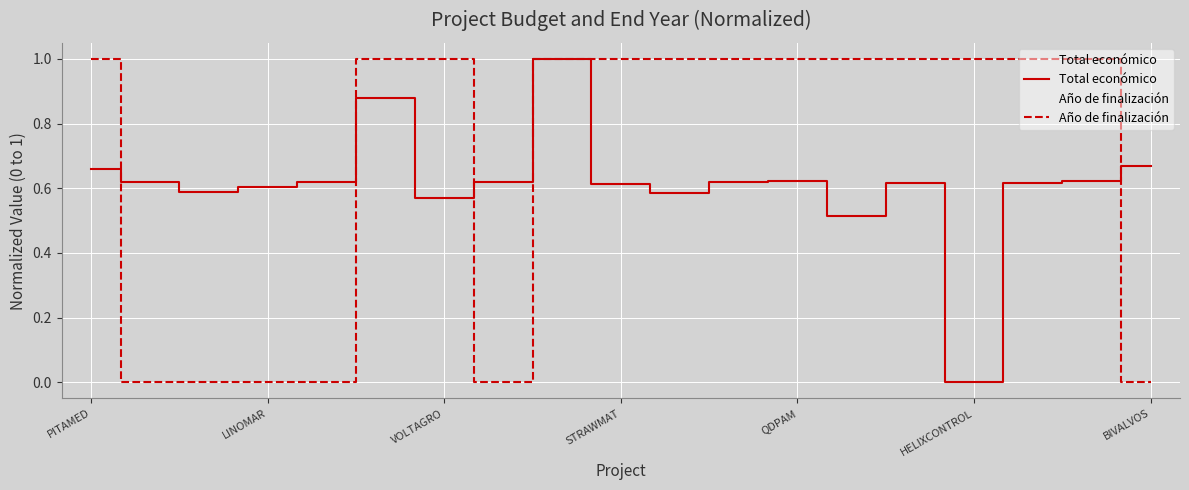

Which category has the lowest value in the Año de finalización series?

LINOMAR